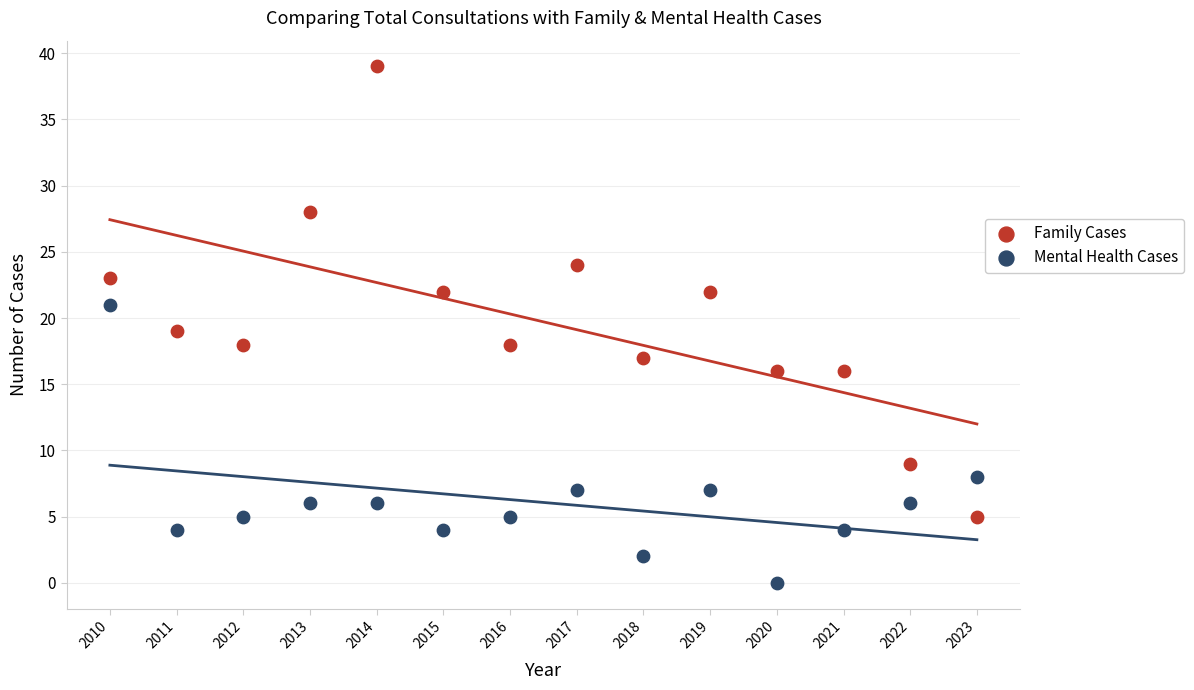

Which series contains the lowest Y value?

Mental Health Cases